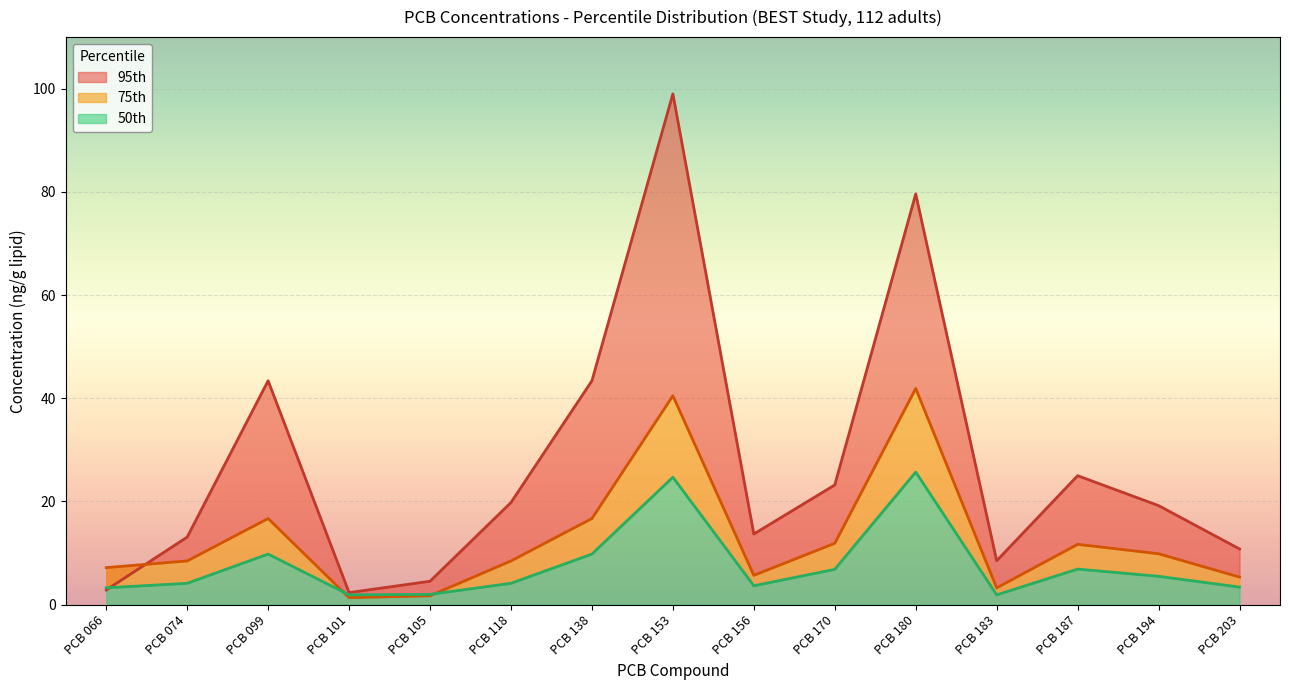

What is the value of the 50th point at the 15th from the left?

3.4